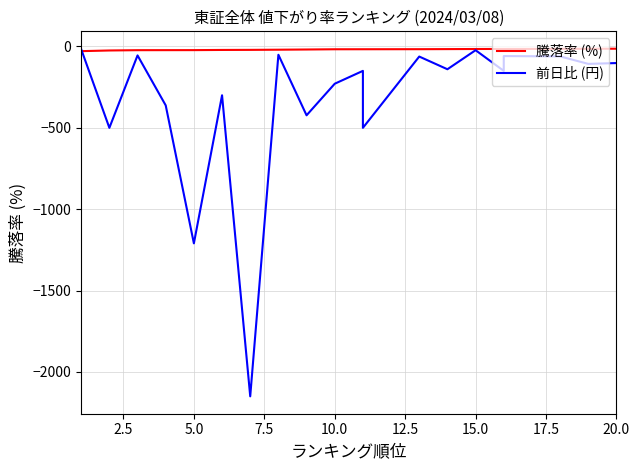

What is the total value across all series at 20.0?

-115.8